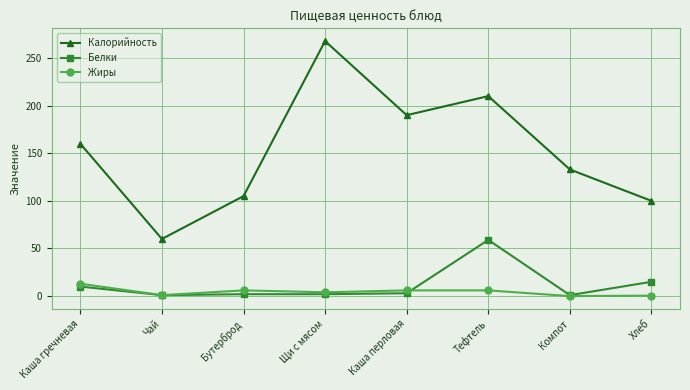

What are all the series names shown in the legend?

Калорийность, Белки, Жиры